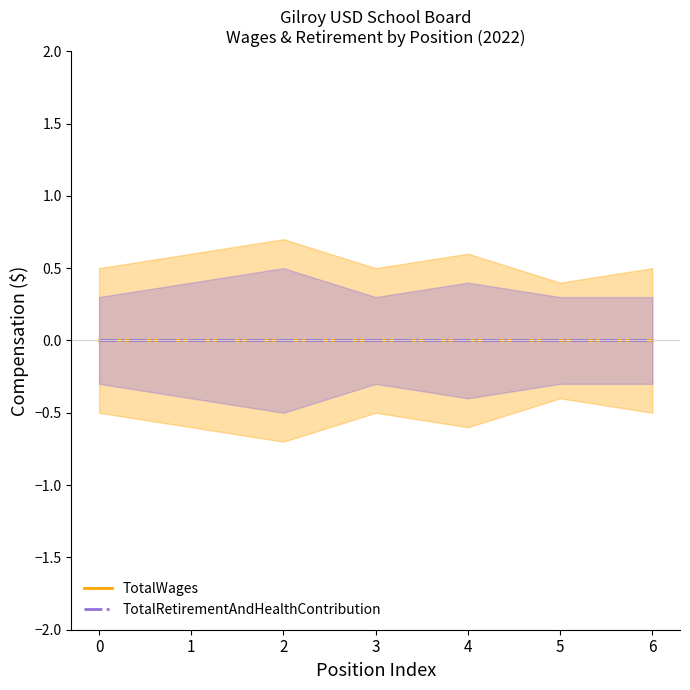

What is the value of the TotalRetirementAndHealthContribution_upper point at the 5th from the left?

0.4